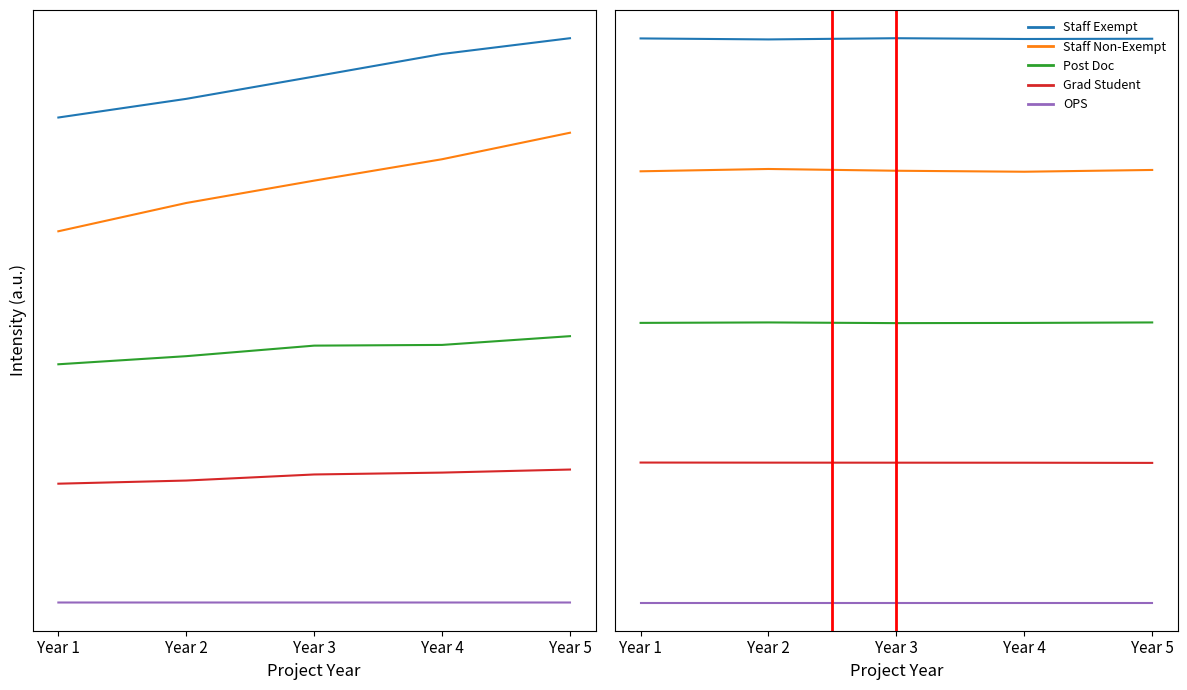

What is the approximate value of Staff Exempt at Year 2?

24668.4